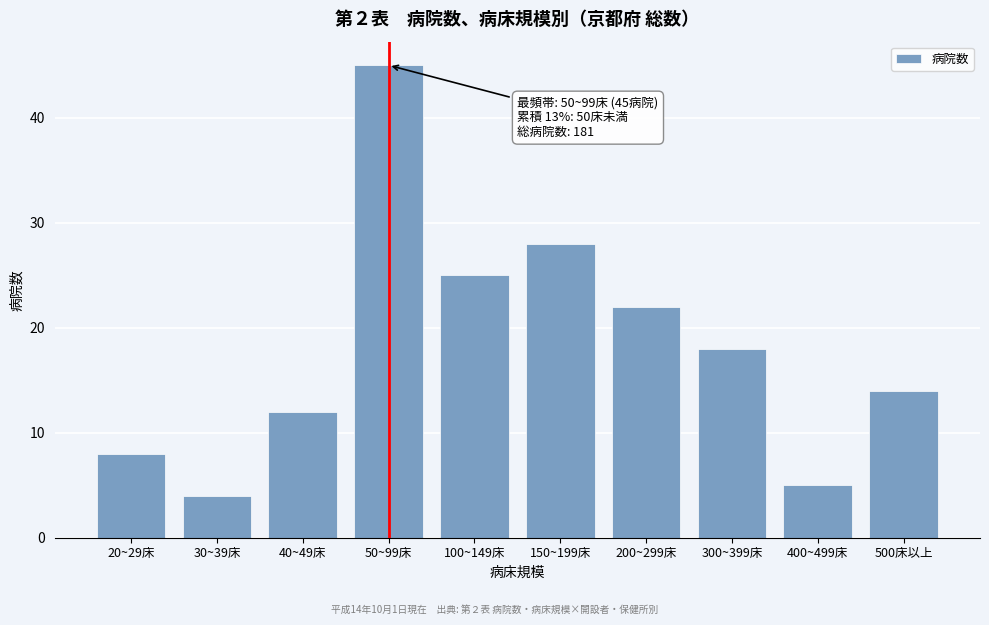

Reading left to right, extract all data points from this chart.

8	4	12	45	25	28	22	18	5	14